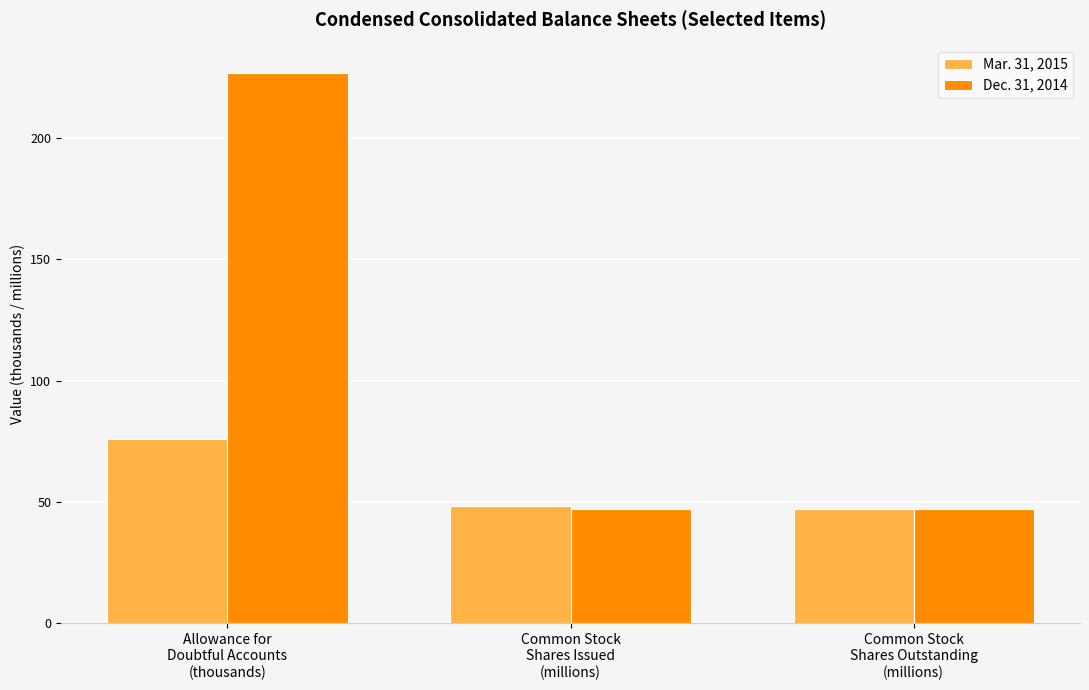

Reading right to left, extract all data points from this chart.

Mar. 31, 2015: 47.3	48.3	76.0
Dec. 31, 2014: 47.3	47.3	227.0